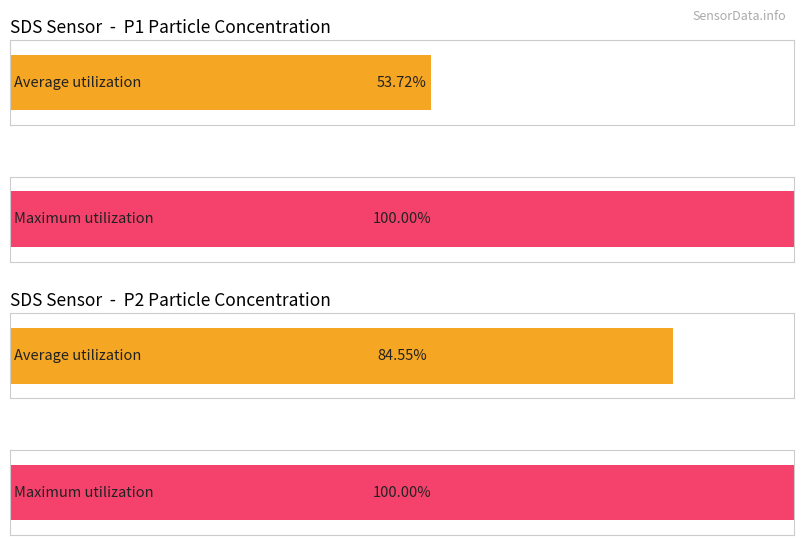

Does the chart contain stacked bars?

No